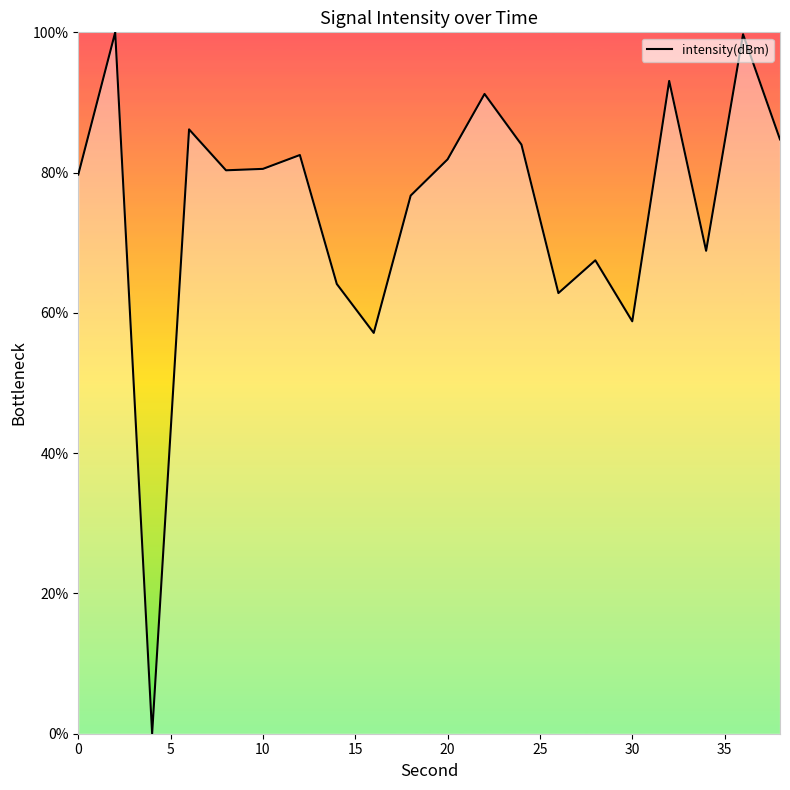

What is the maximum value shown in the chart?

100.0